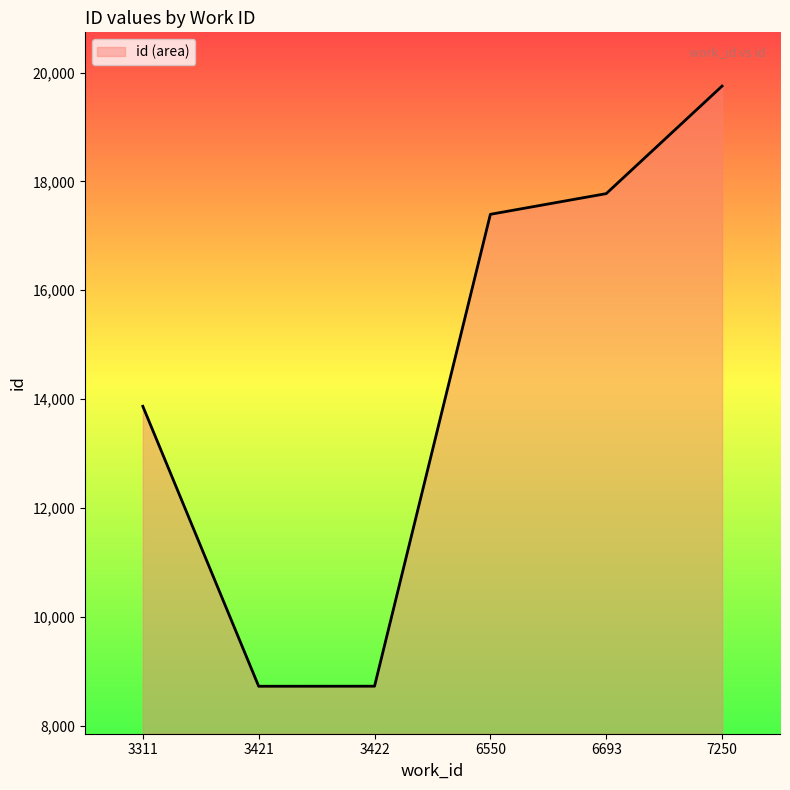

What is the minimum value shown in the chart?

8722.0